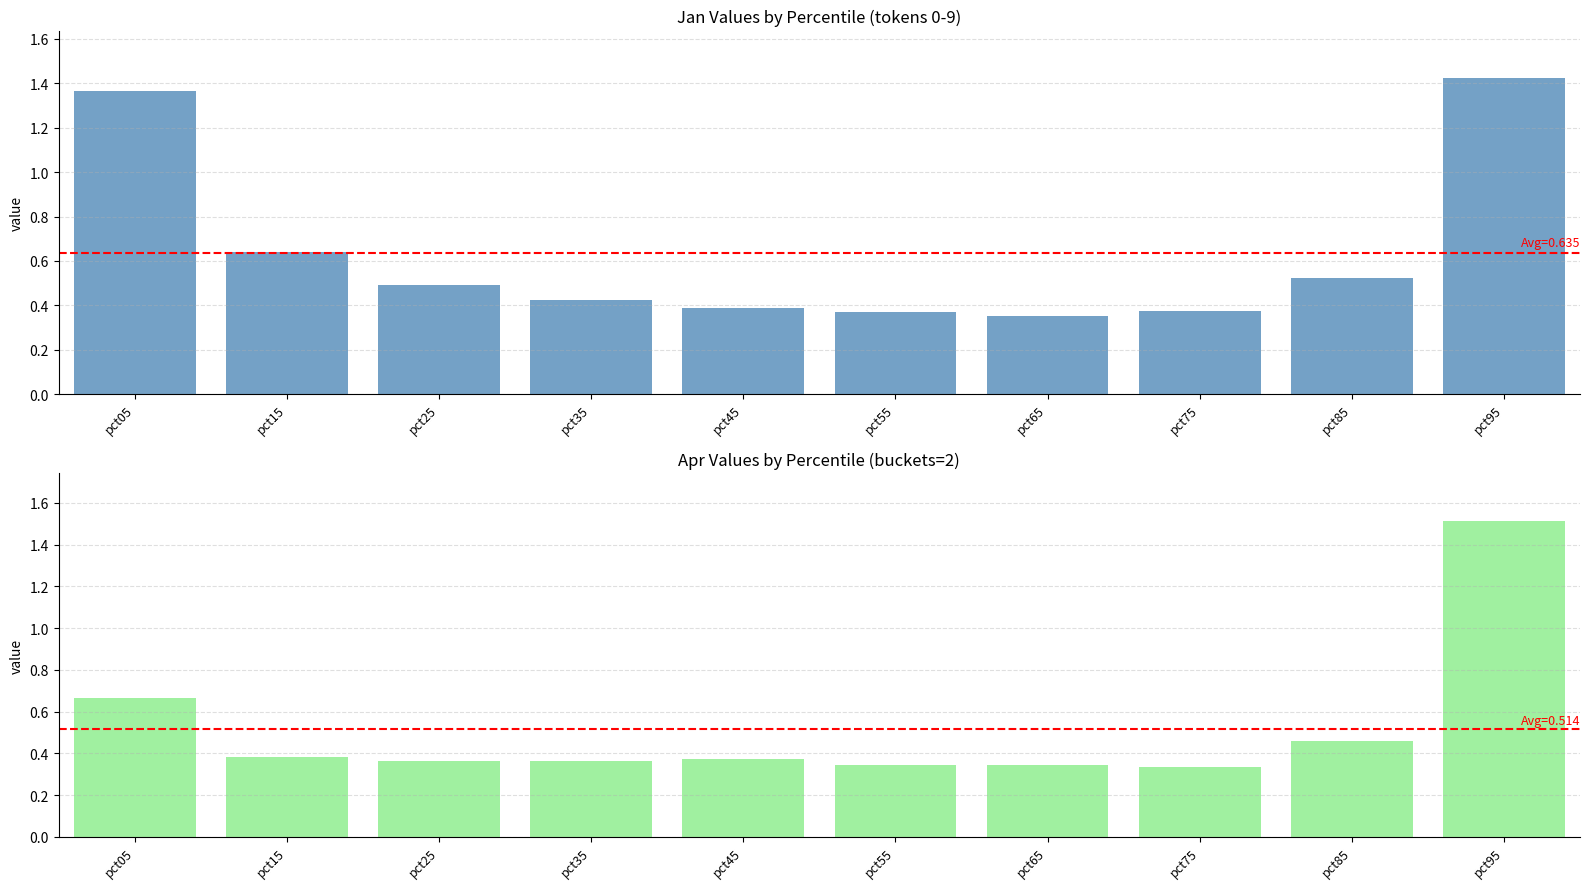

Is it true that Jan equals 0.5 at pct75?

False